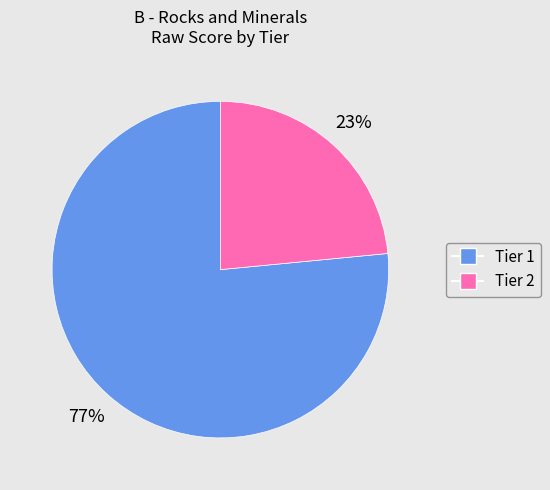

To the nearest percent, what is the average slice percentage?

50%